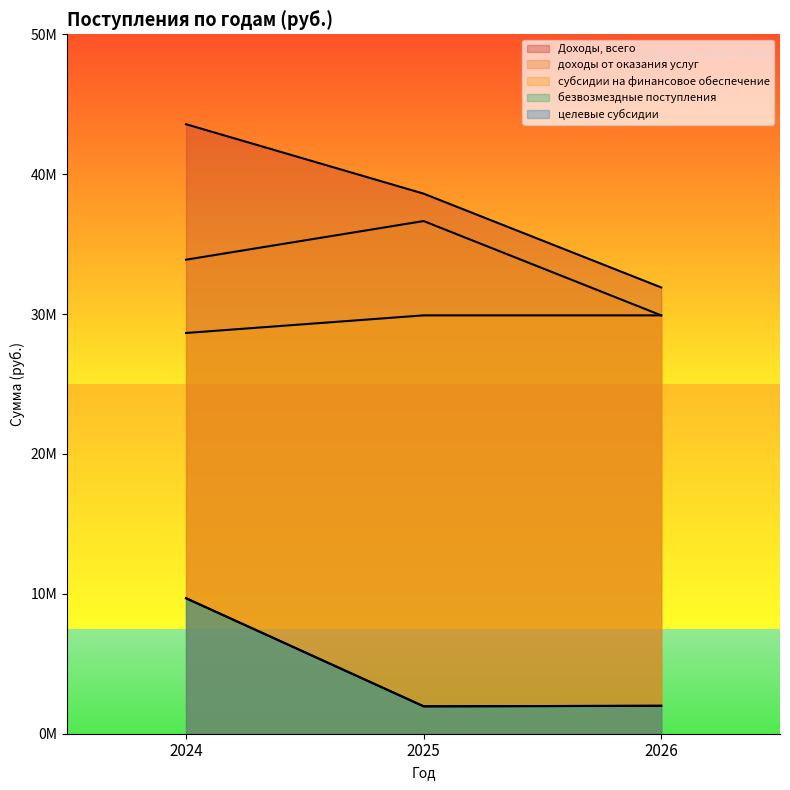

Is the value of целевые субсидии at 2025 greater than the value of субсидии на финансовое обеспечение at 2025?

No